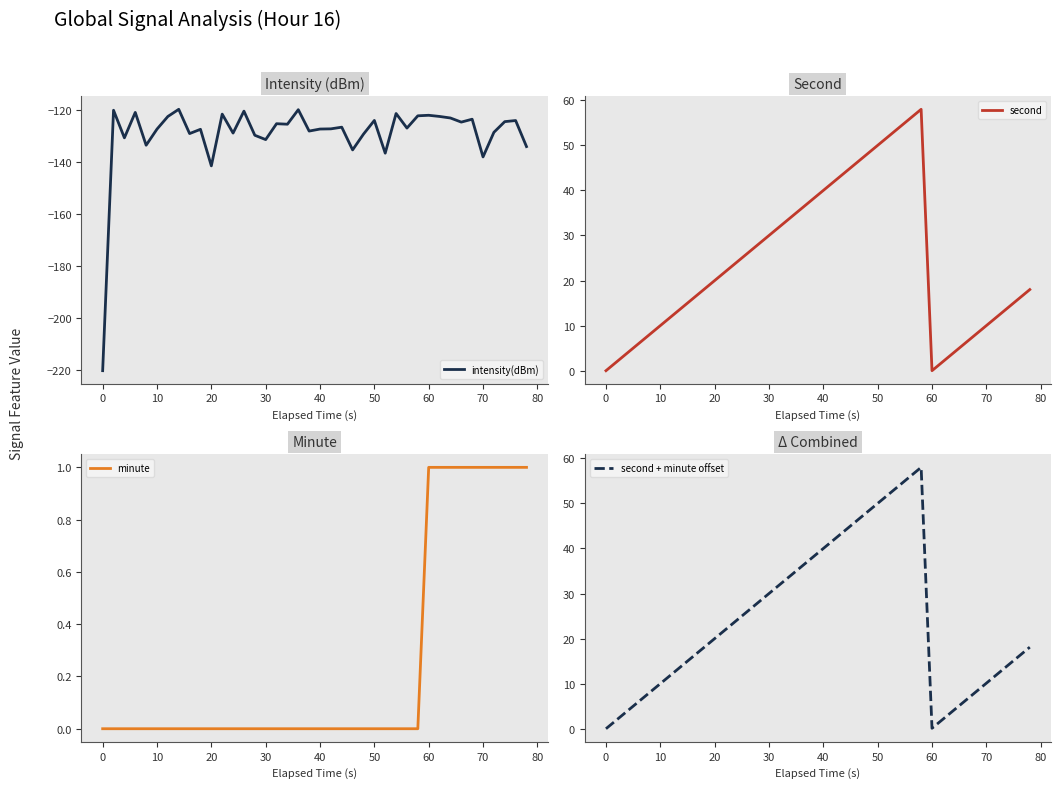

True or false: second + minute offset and second intersect in this chart.

False